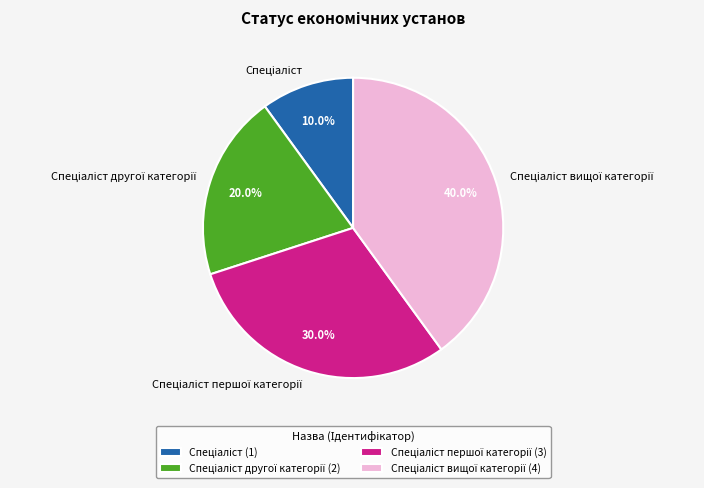

Is there any slice that represents more than half of the pie?

No